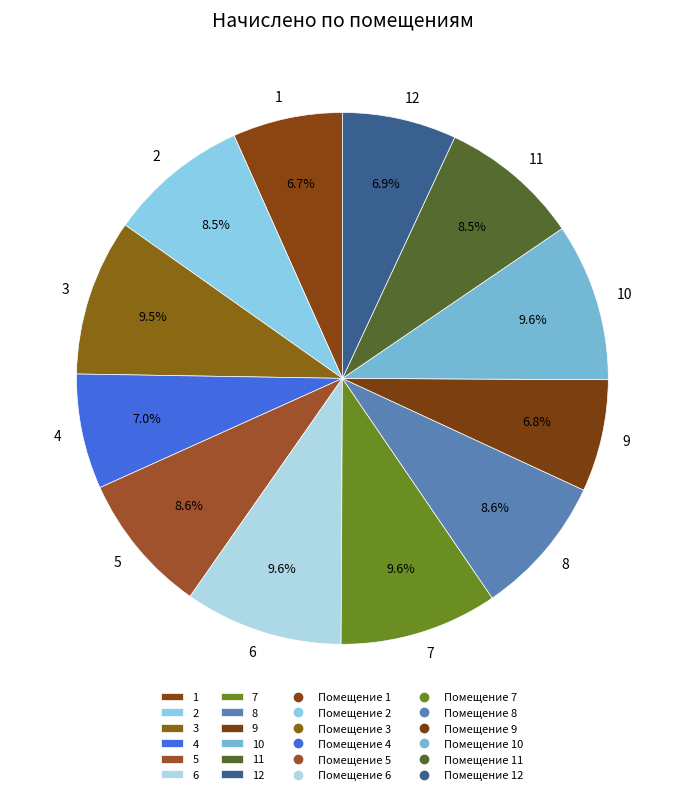

Approximately how many times larger is the value at 1 compared to 5?

0.8